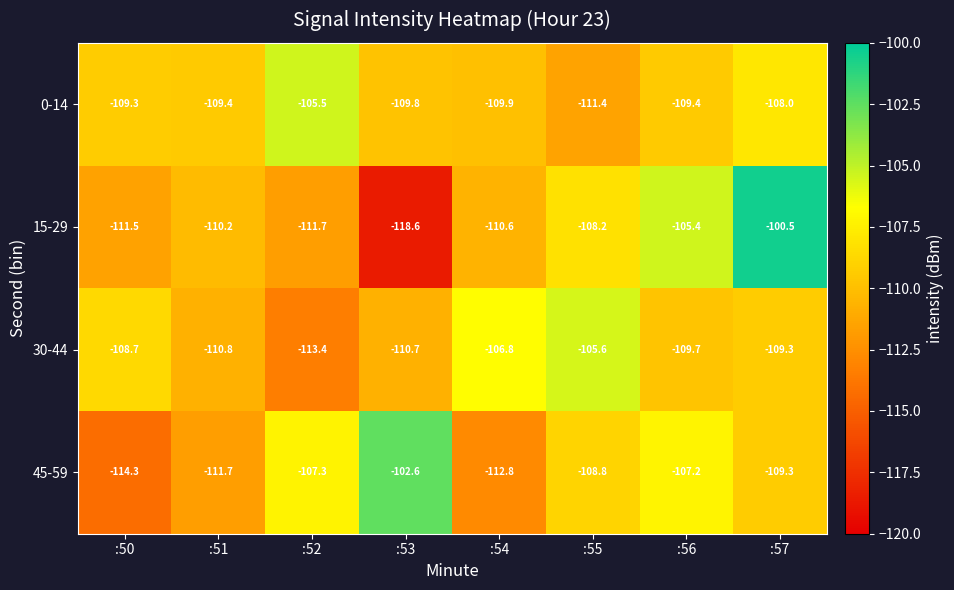

Rank the series by their maximum value, from lowest to highest.

30-44, 0-14, 45-59, 15-29